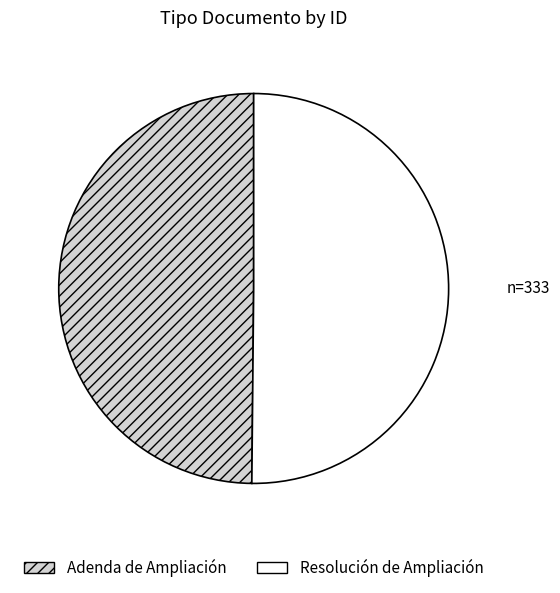

The Resolución de Ampliación slice represents 50% of the pie. True or false?

True